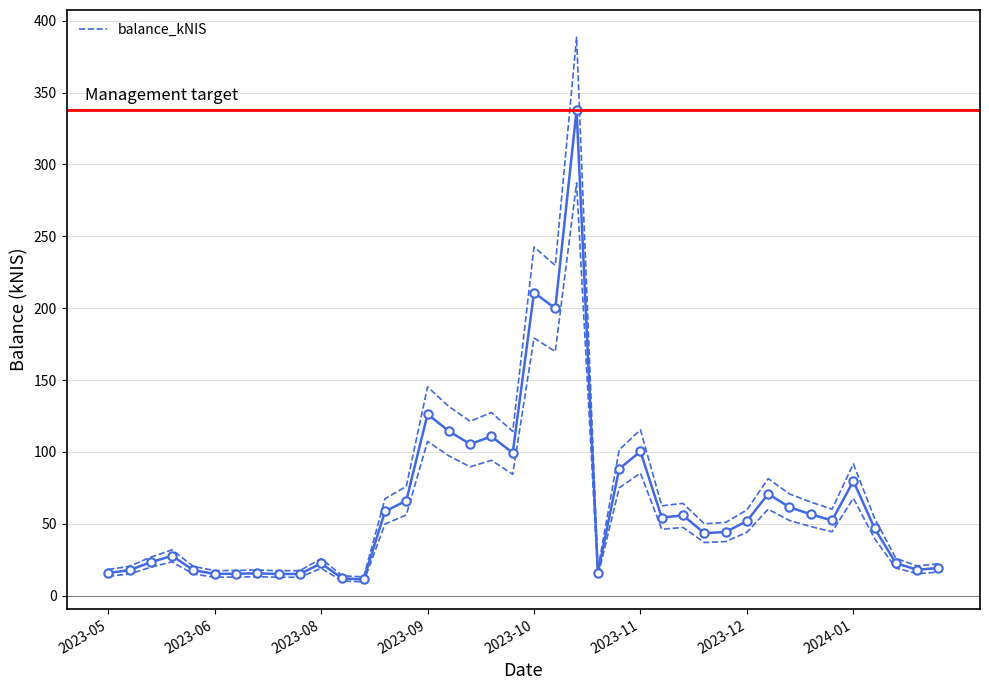

What is the highest value of the balance_kNIS series?

337.8